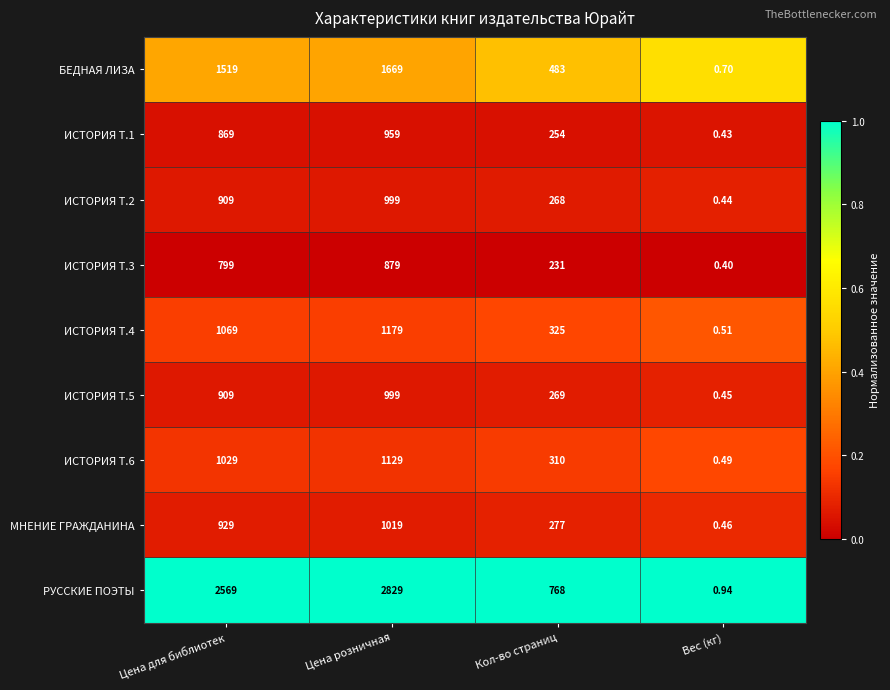

At how many categories does at least one series exceed 0?

4